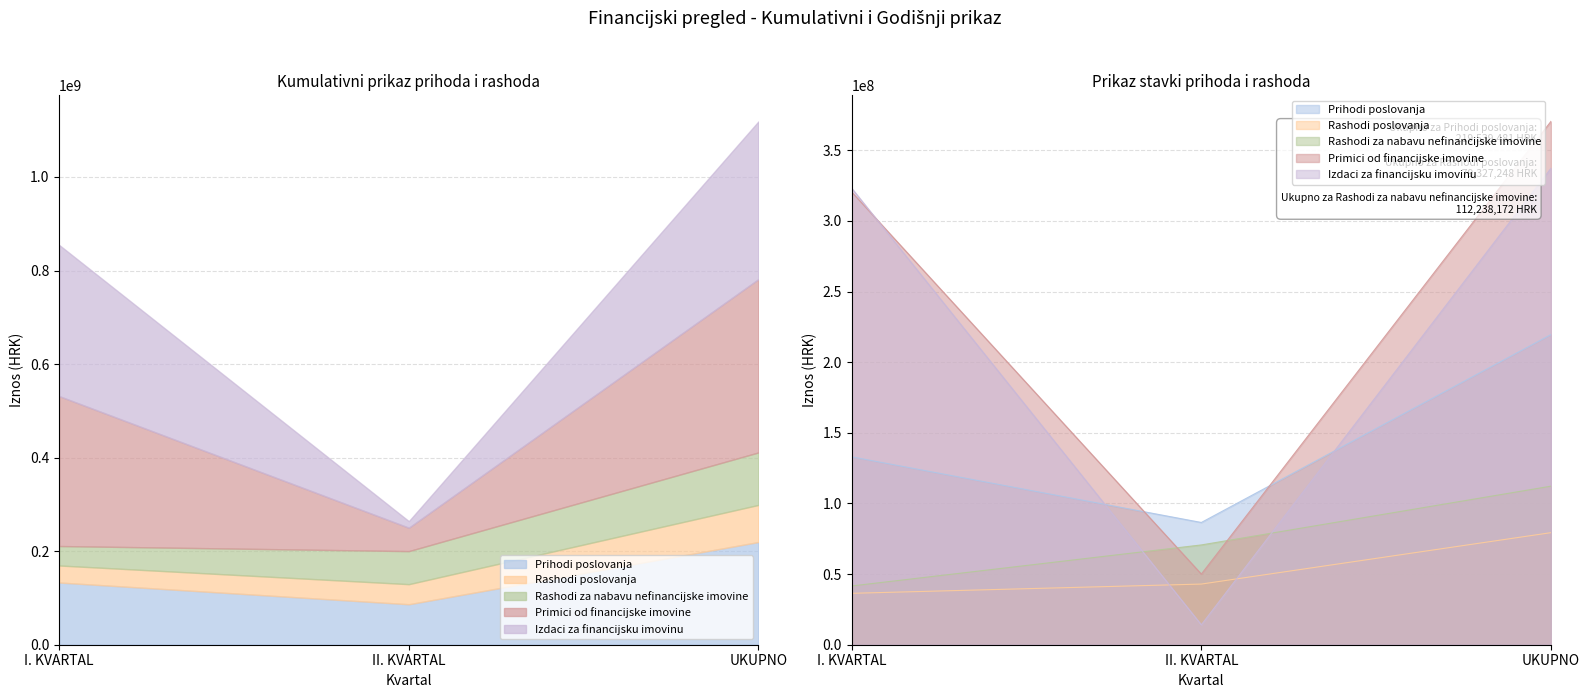

What is the difference between the maximum and second lowest values in the Rashodi za nabavu nefinancijske imovine series?

41600128.7